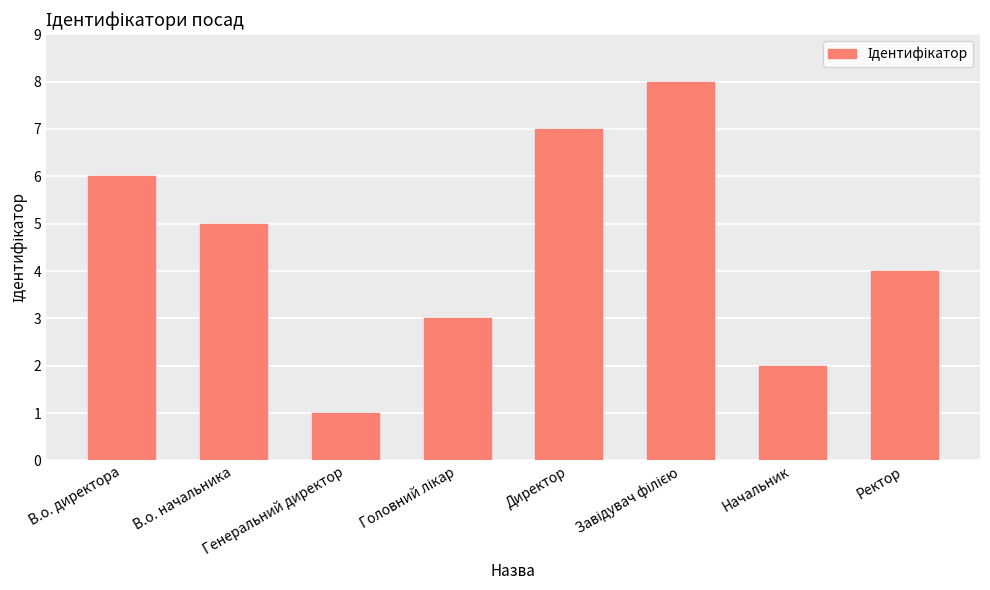

What is the sum of all values?

36